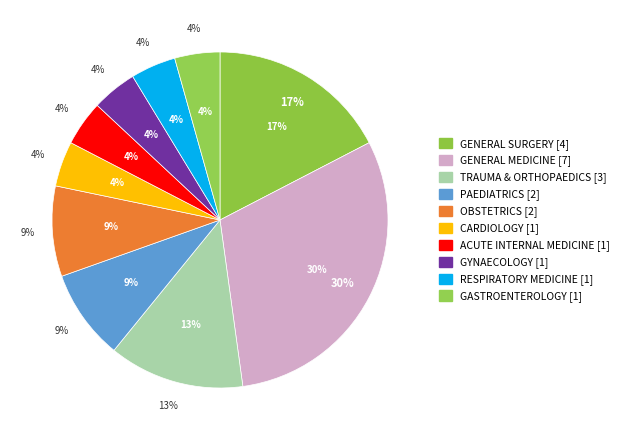

How many slices are in this pie chart?

10